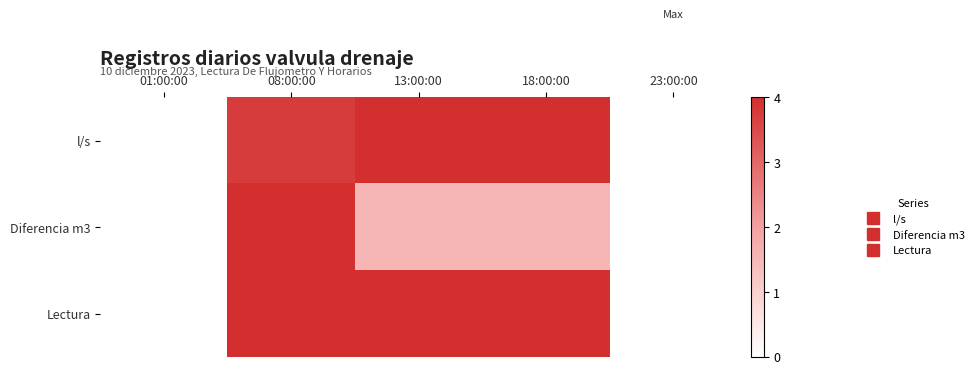

At 18:00:00, list the series in order from smallest to largest.

Diferencia m3, l/s, Lectura